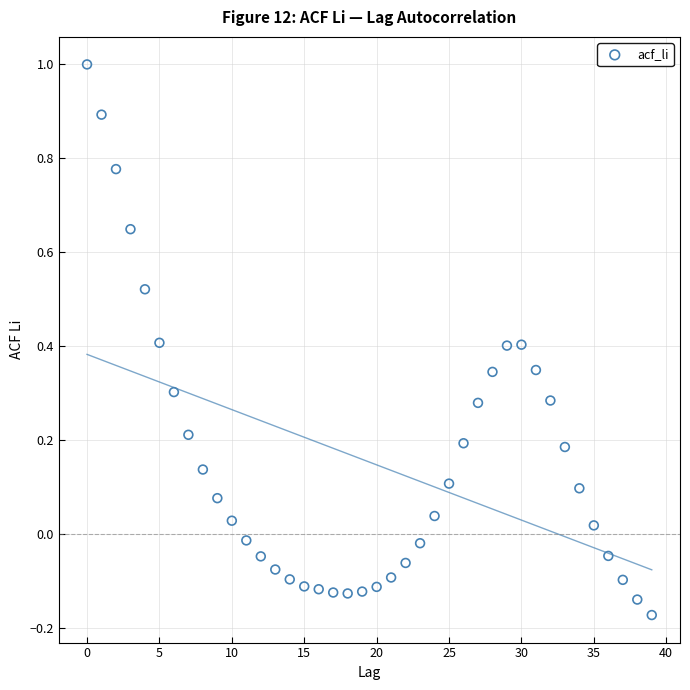

What is the range of Y values (max minus min)?

1.2